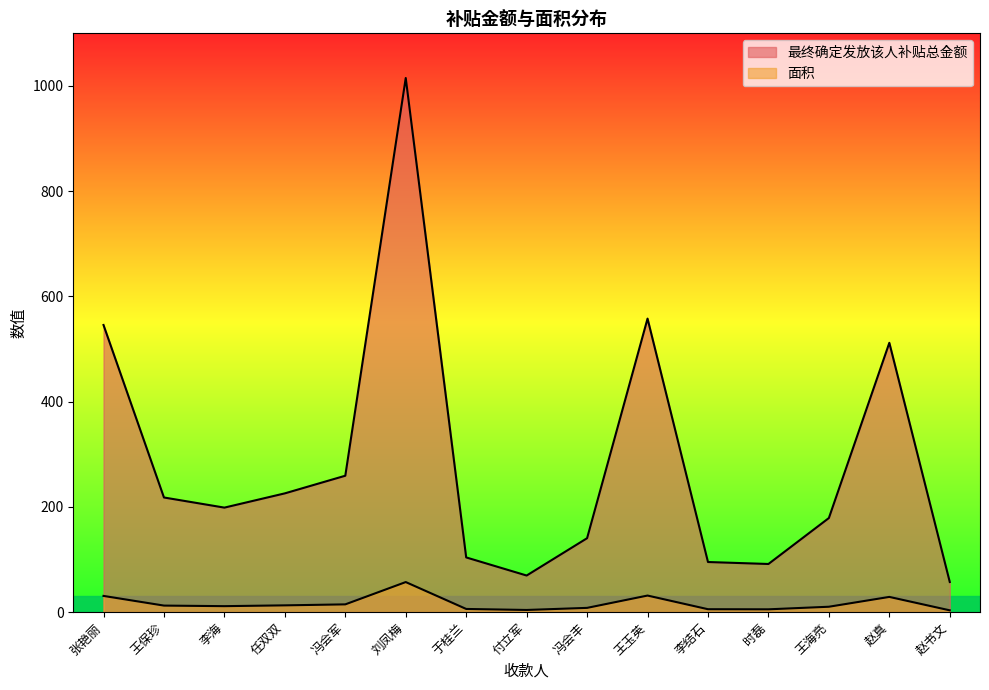

List the labels in order of 面积 value, smallest first.

赵书文, 付立军, 时磊, 李结石, 于桂兰, 冯会丰, 王海亮, 李海, 王保珍, 任双双, 冯会军, 赵真, 张艳丽, 王玉英, 刘凤梅